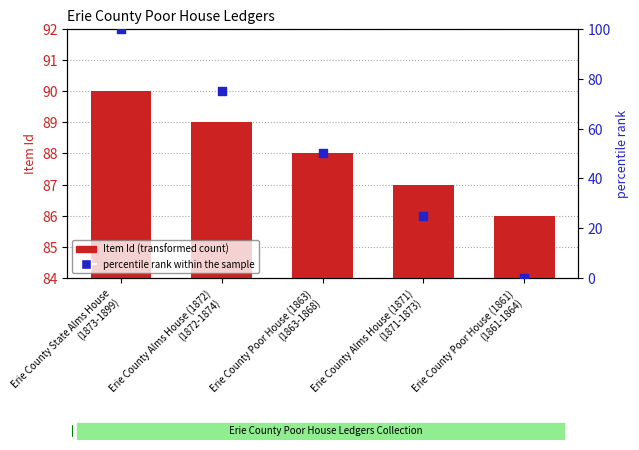

Which series has the largest total across all categories?

Item Id